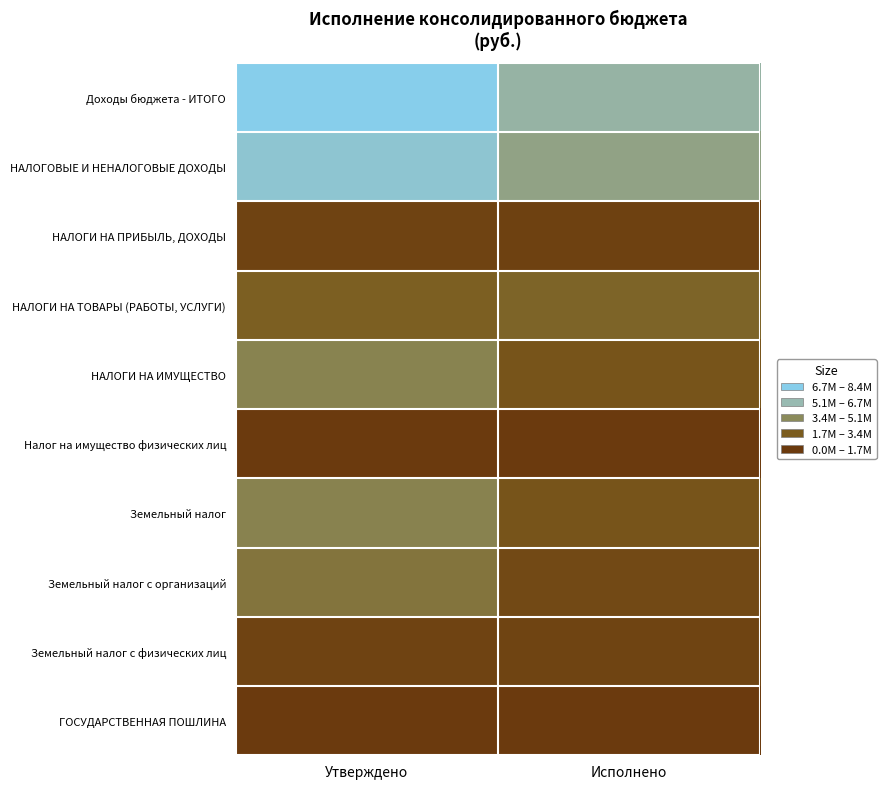

Count the number of data series in this chart.

10